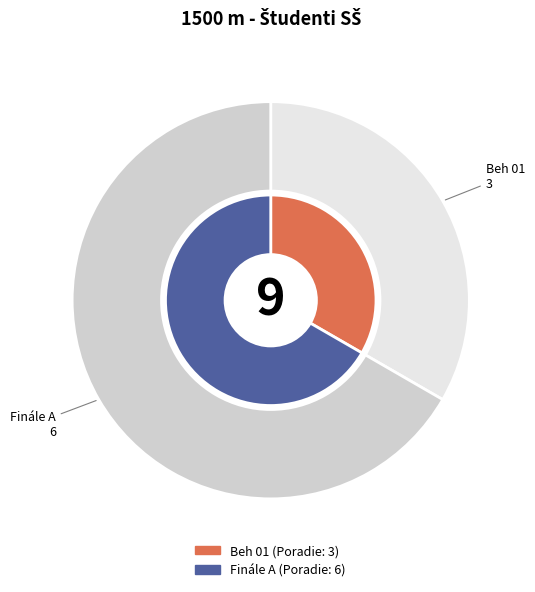

Approximately how many times larger is the value at Finále A compared to Beh 01?

2.0